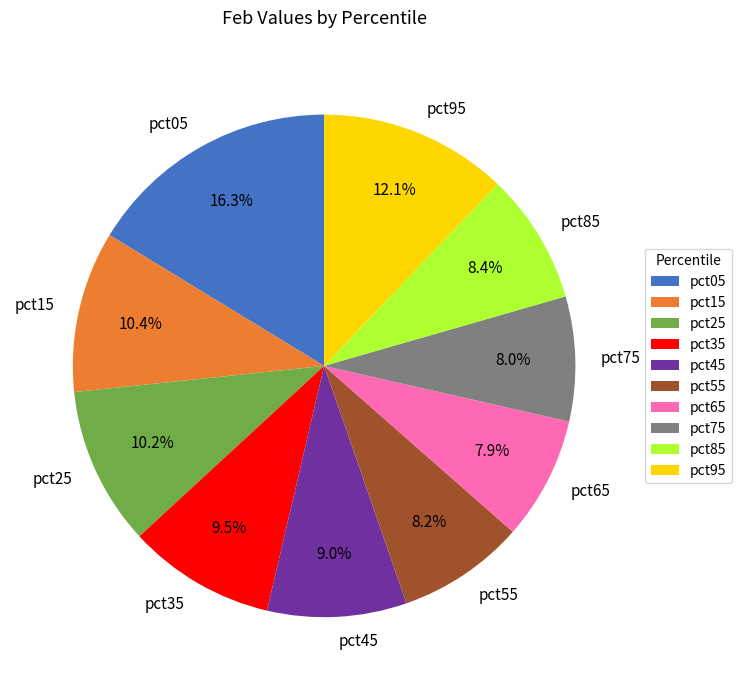

Approximately how many times larger is the value at pct85 compared to pct25?

0.8